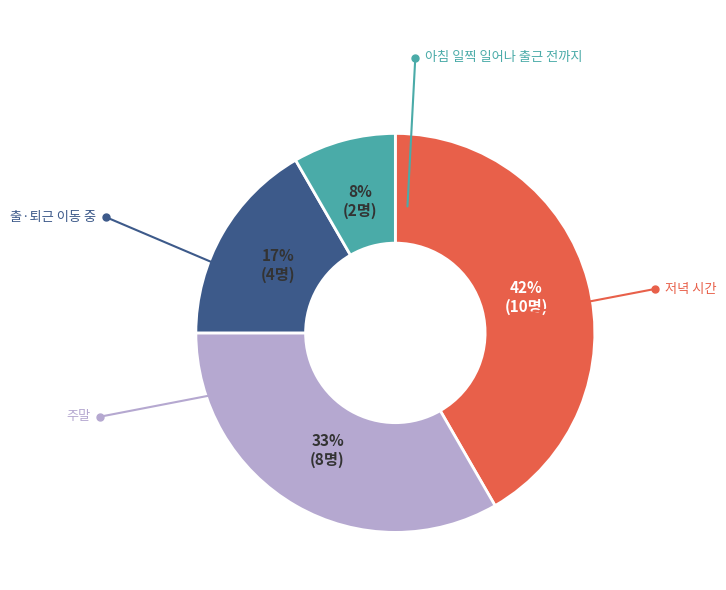

Is there any slice that represents more than half of the pie?

No